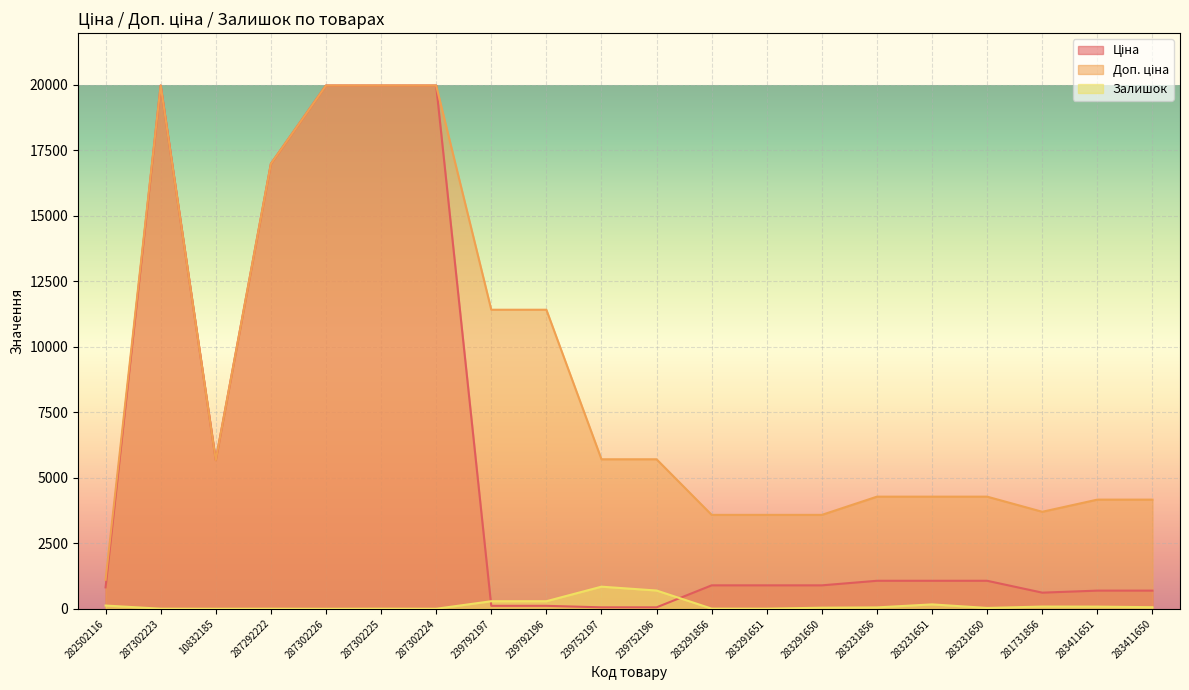

True or false: Ціна has a value of 818.5 at 282502116.

True